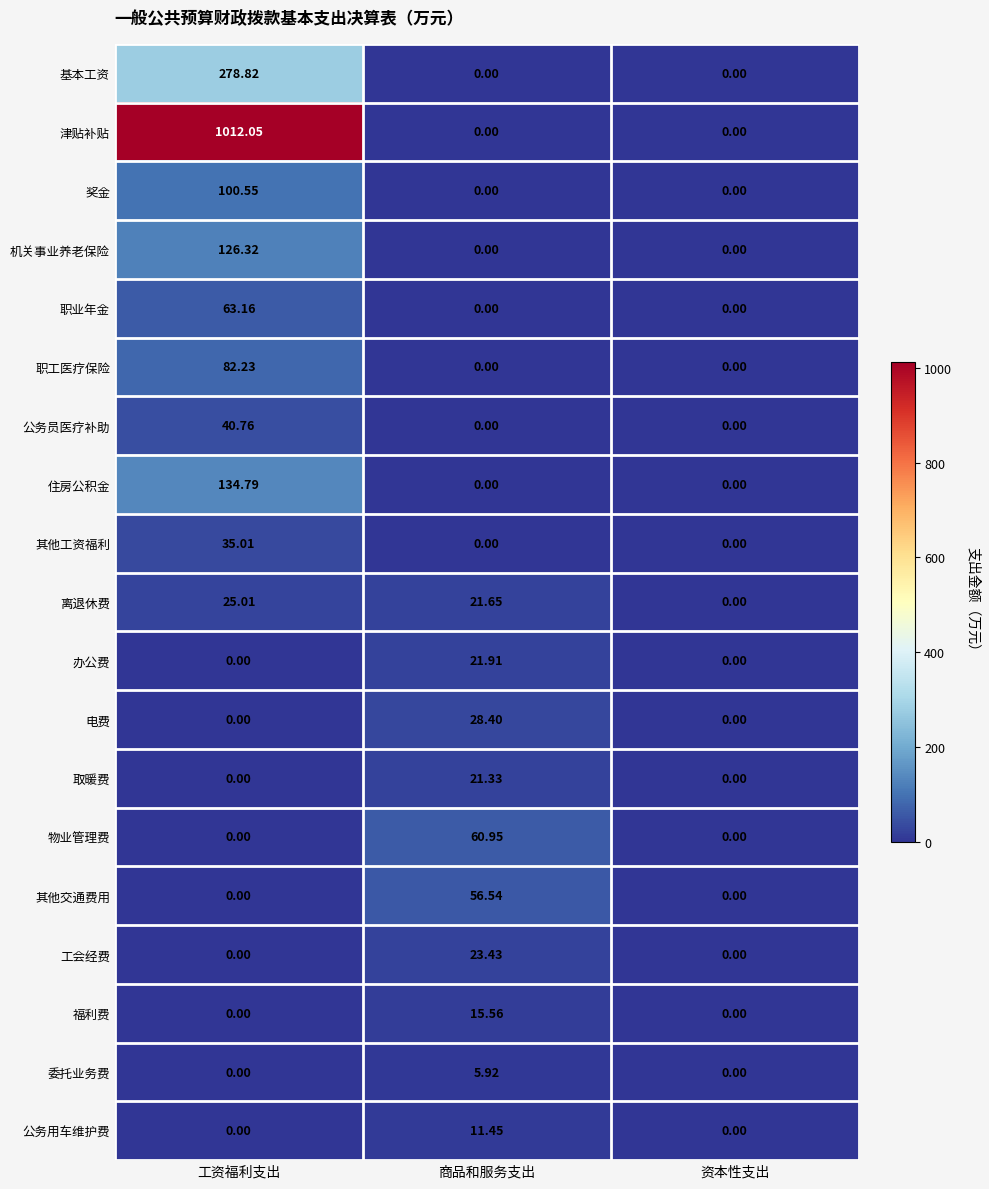

At which category is the sum across all series the highest?

工资福利支出